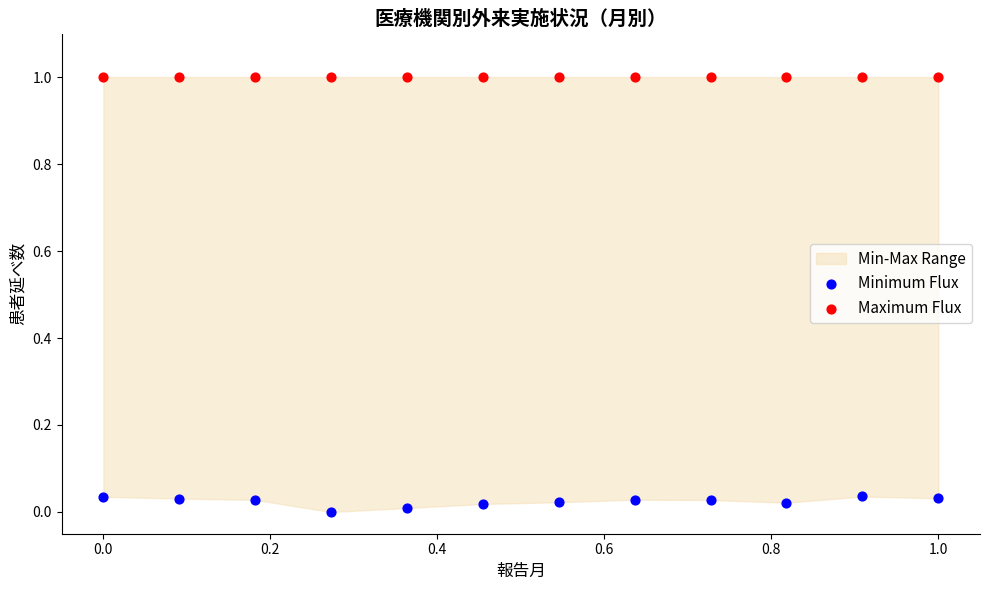

Which series contains the lowest Y value?

Minimum Flux